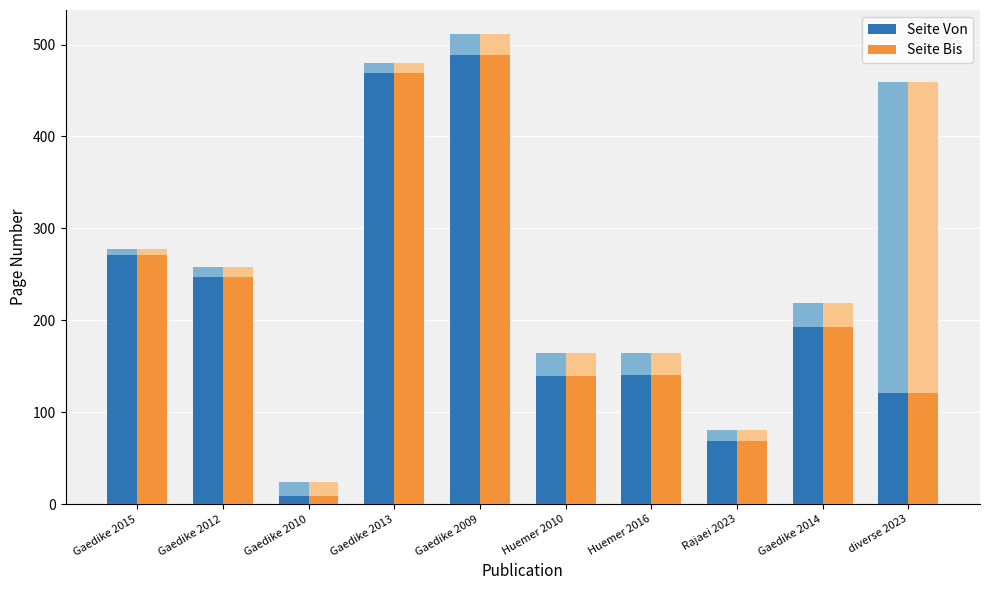

Read the Seite Von value at Gaedike 2012.

247